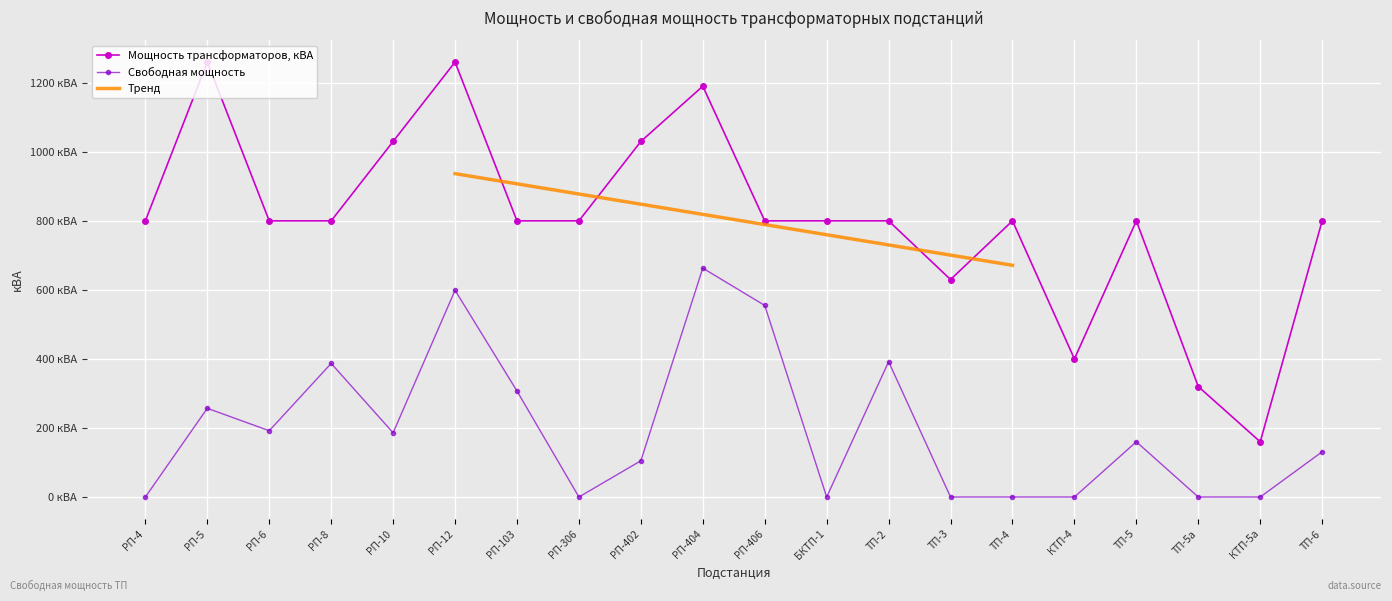

Which has a higher value, КТП-5а or ТП-5а?

ТП-5а